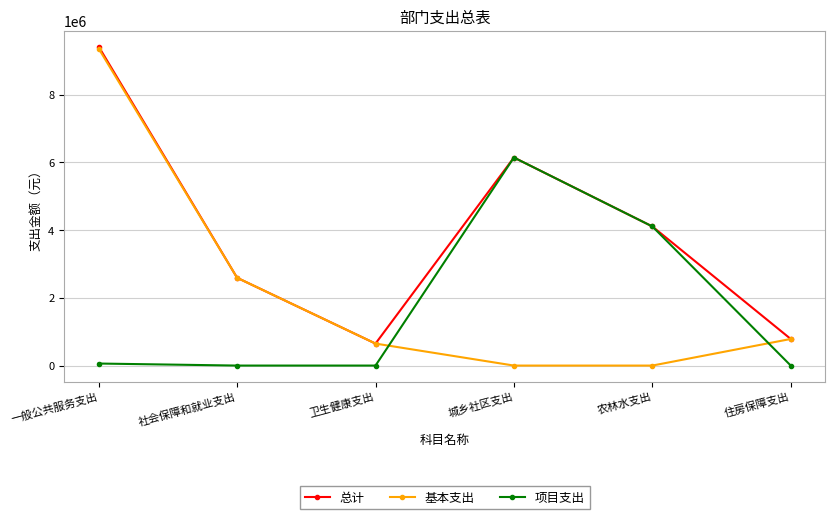

What position from the right is 农林水支出?

2